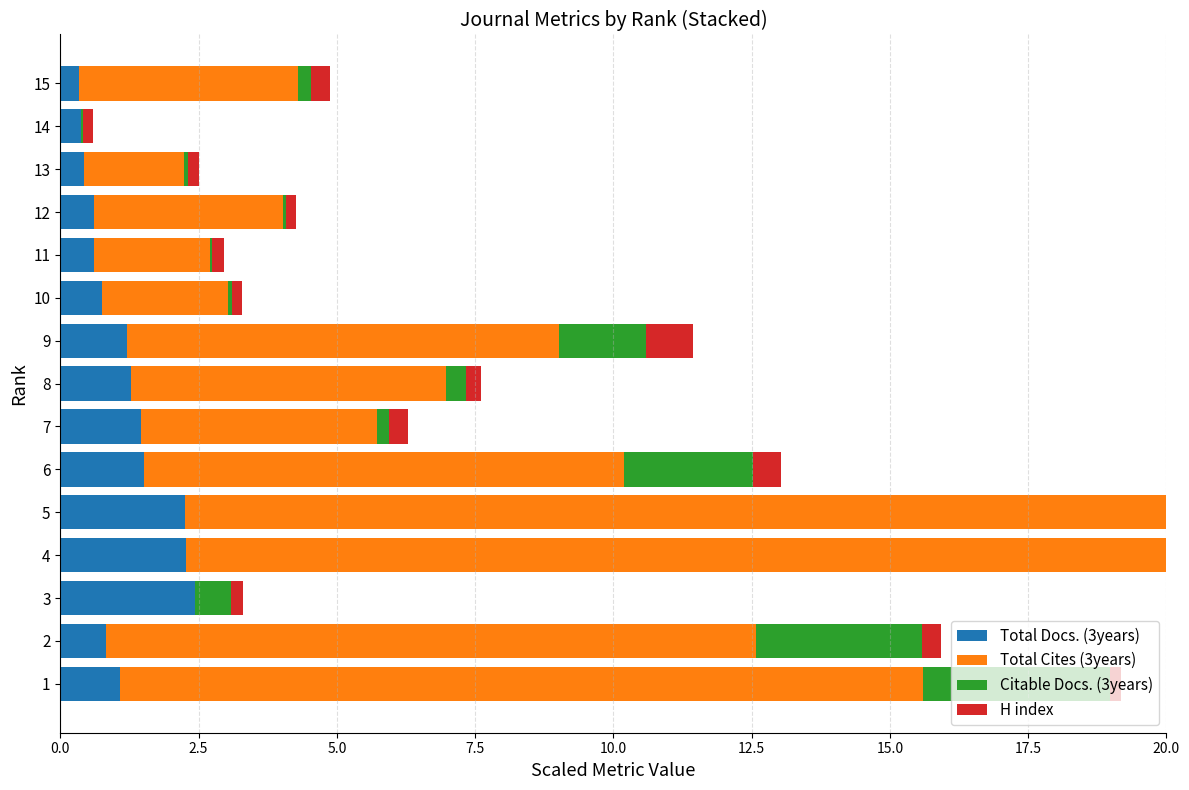

What is the greatest value displayed?

20.0